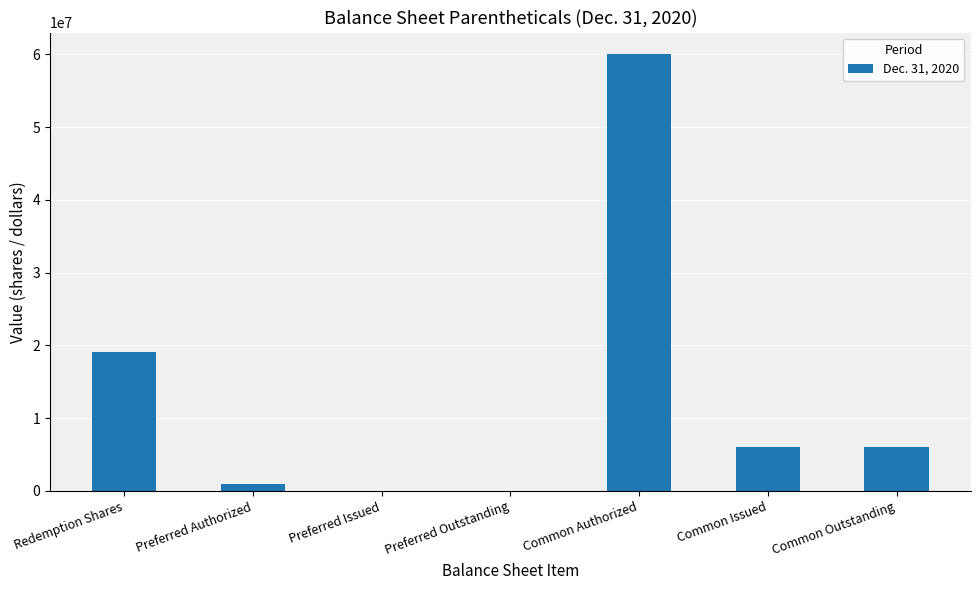

Between Preferred Outstanding and Common Authorized, which is larger?

Common Authorized